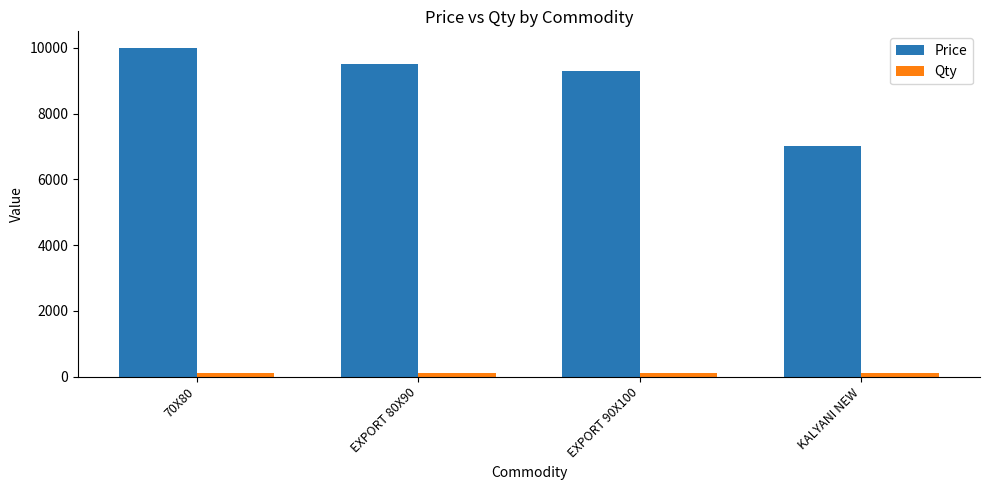

Which label corresponds to the largest value in the chart?

70X80